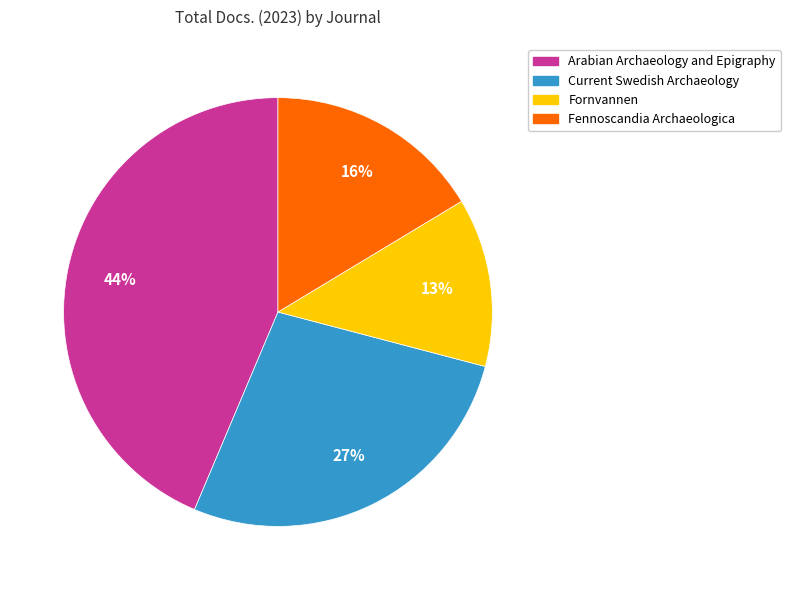

Approximately how many times larger is the value at Fornvannen compared to Arabian Archaeology and Epigraphy?

0.3